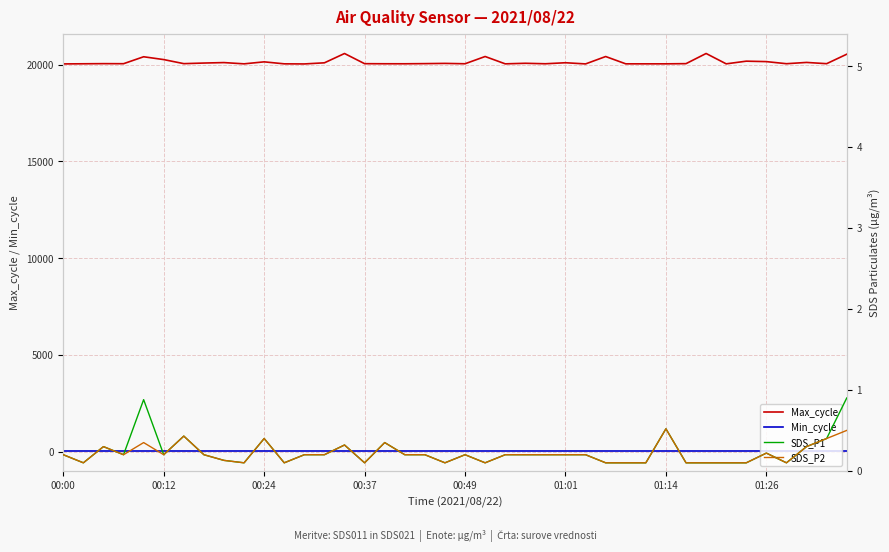

Which series changed the most between 8 and 36?

Max_cycle